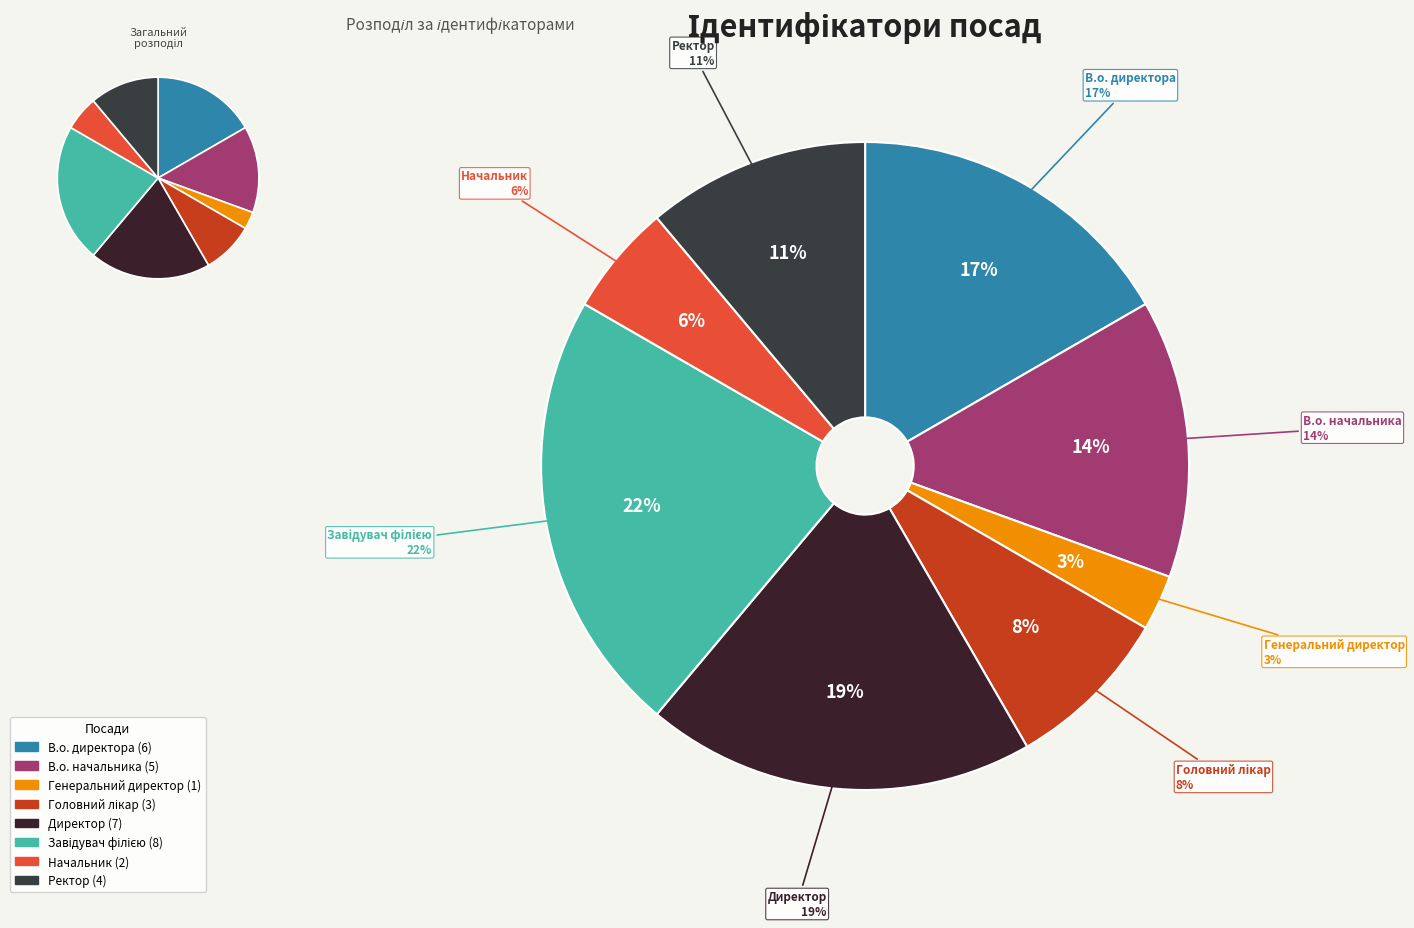

Which slice is the smallest?

Генеральний директор